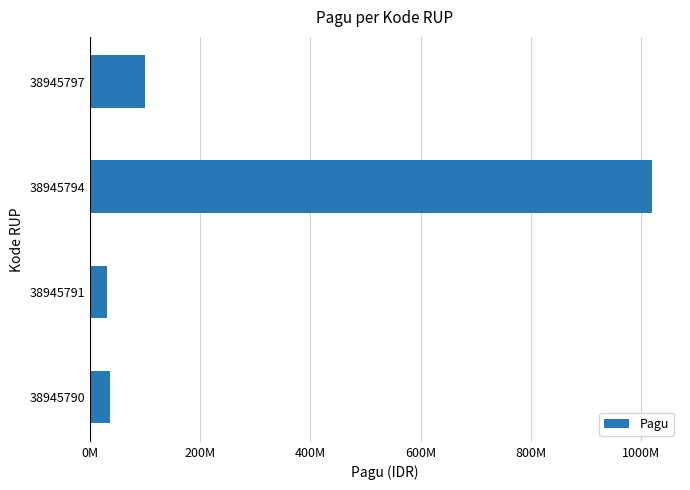

Are the bars horizontal?

Yes